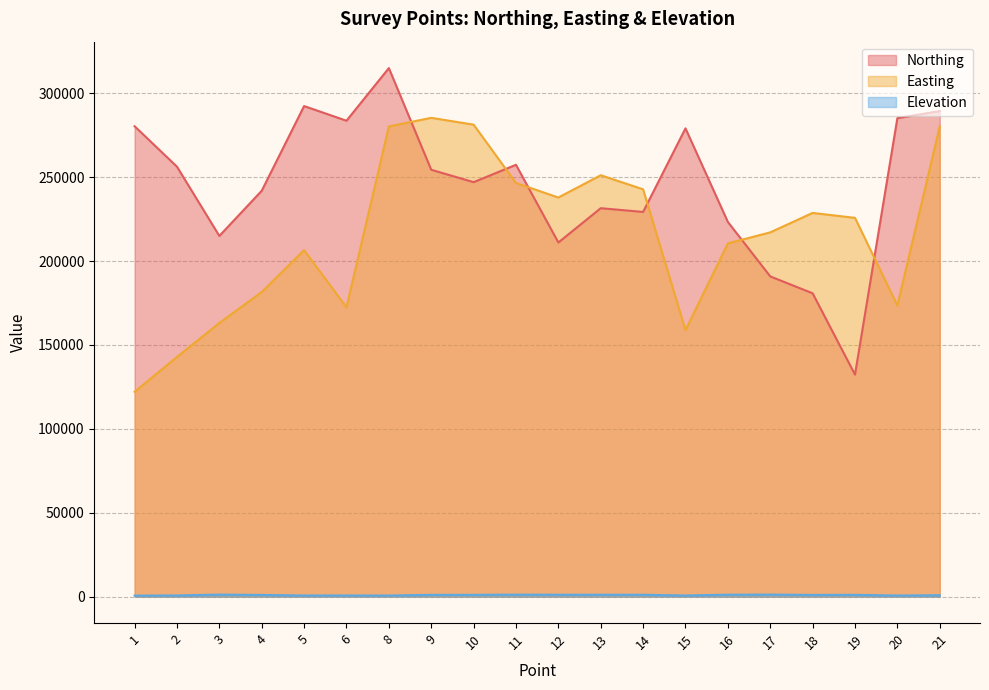

The value of Easting at 20 is 63037.7. True or false?

False